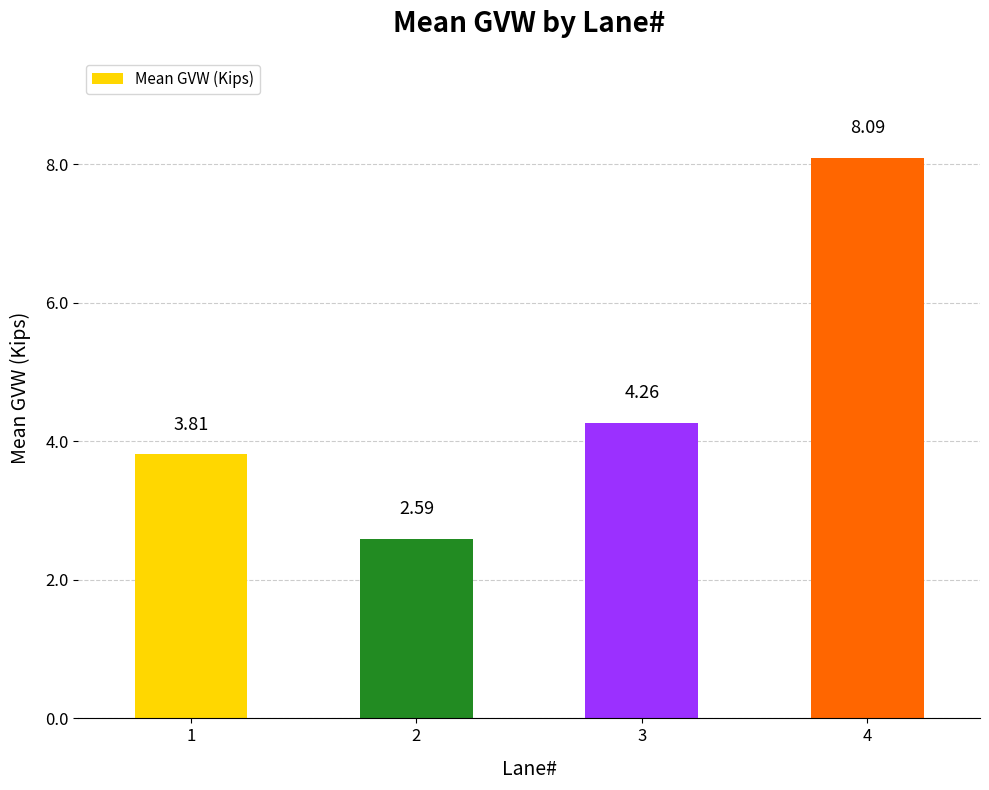

What is the ratio of the value at 1 to the value at 2?

1.5